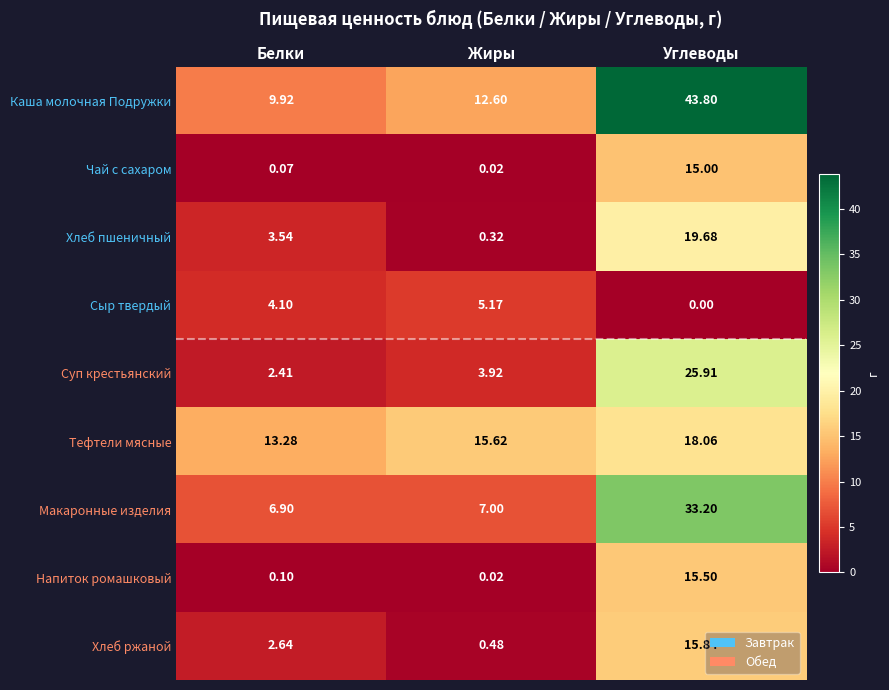

Between Жиры and Углеводы, which series saw the biggest shift?

Каша молочная Подружки